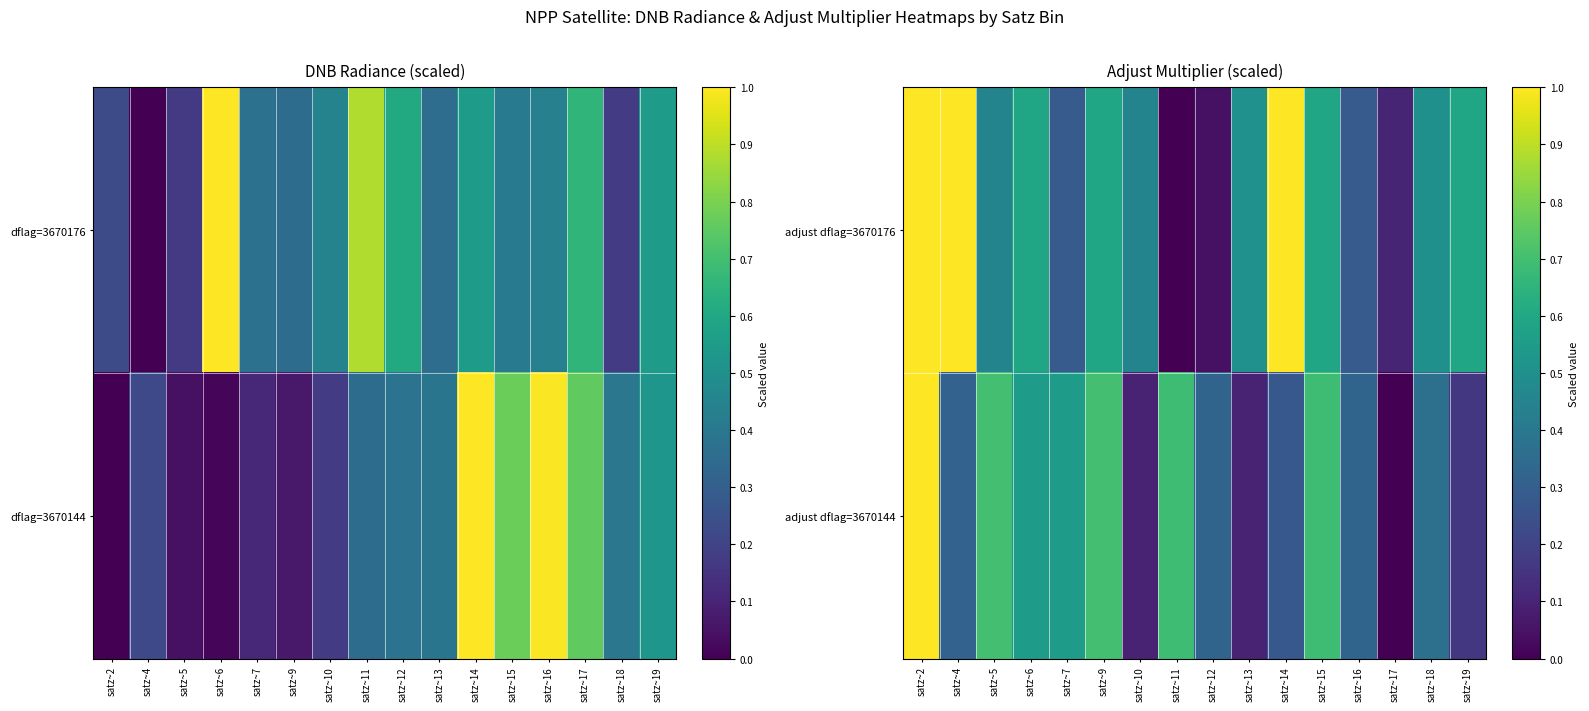

What is the sum of all adjust dflag=3670176 values?

8.0